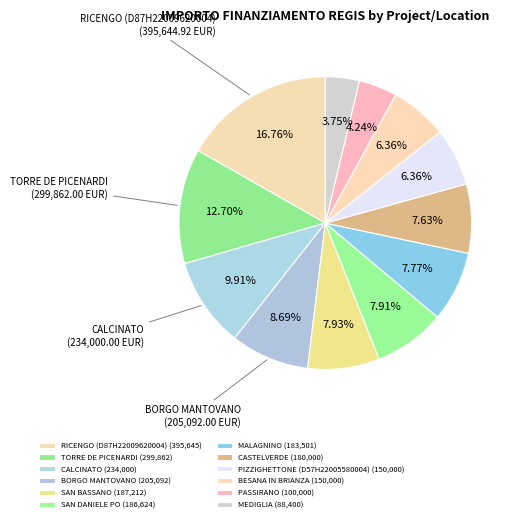

Is it true that MALAGNINO is 21% of the pie?

False